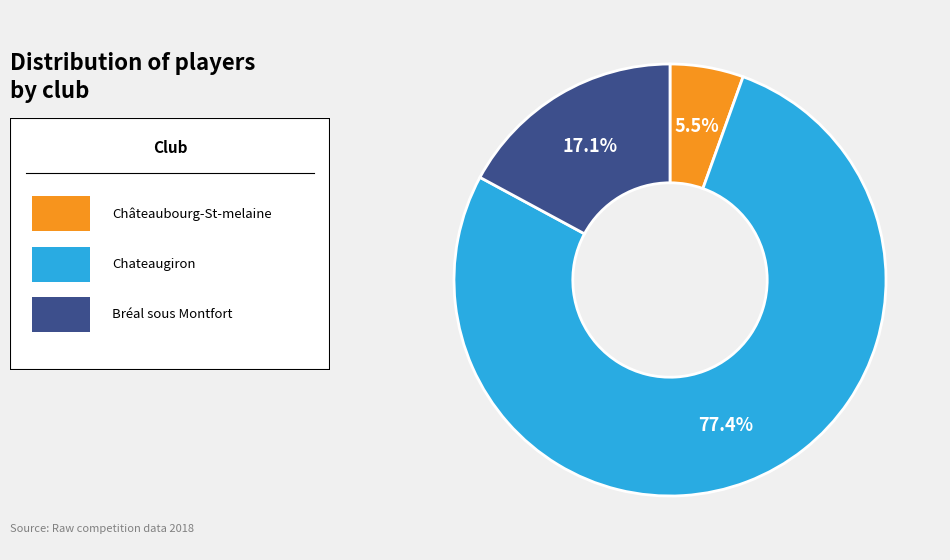

Does any single category account for the majority?

Yes